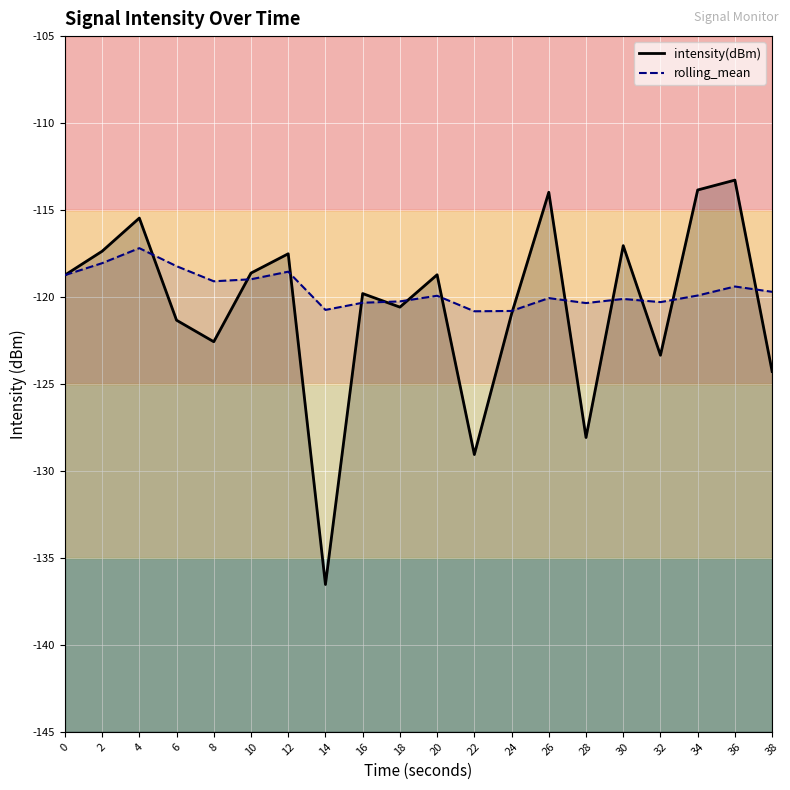

Which series ends up on top after the final intersection of intensity(dBm) and rolling_mean?

rolling_mean